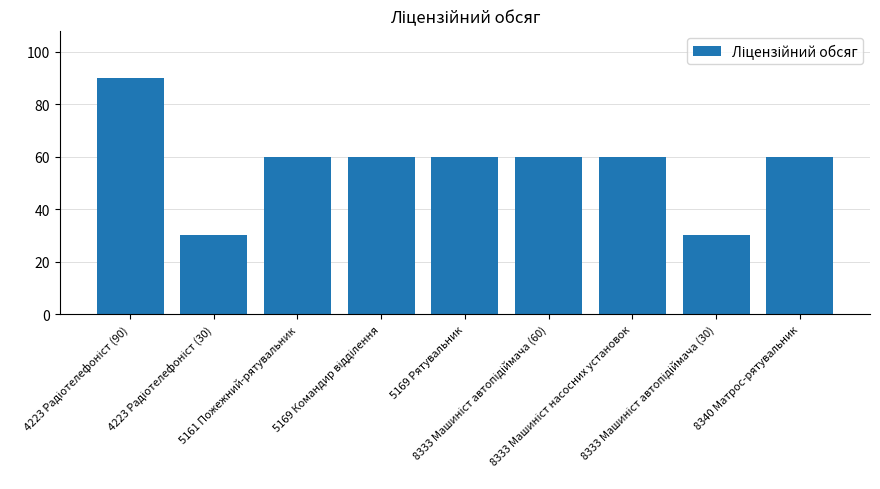

What is the minimum value shown in the chart?

30